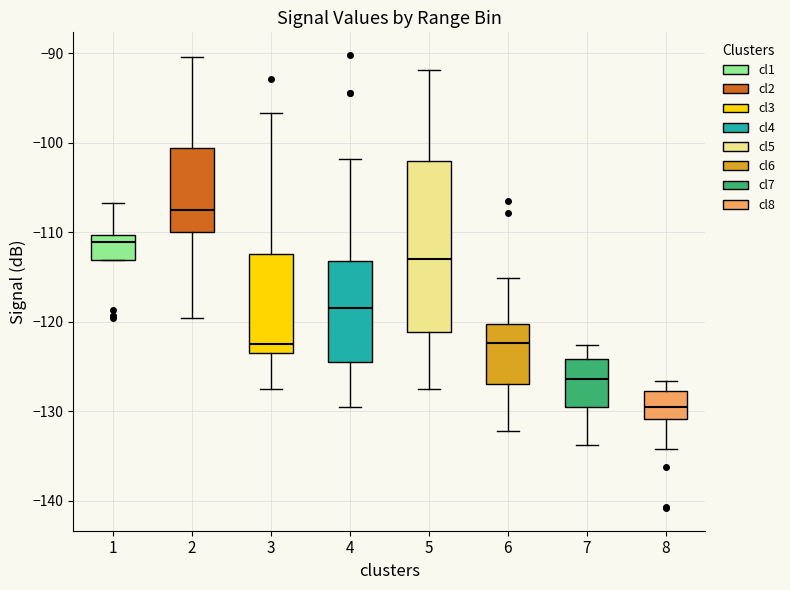

Reading left to right, read every box against the y-axis: the position of its median line, the range the box covers, and the ends of its whiskers. The values are not printed on the chart, so give them approximately, as read against the axis.

1: median -111, box -113 to -110, whiskers -113 to -107
2: median -107, box -110 to -101, whiskers -120 to -90
3: median -122, box -123 to -112, whiskers -127 to -97
4: median -118, box -124 to -113, whiskers -129 to -102
5: median -113, box -121 to -102, whiskers -127 to -92
6: median -122, box -127 to -120, whiskers -132 to -115
7: median -126, box -129 to -124, whiskers -134 to -123
8: median -129, box -131 to -128, whiskers -134 to -127